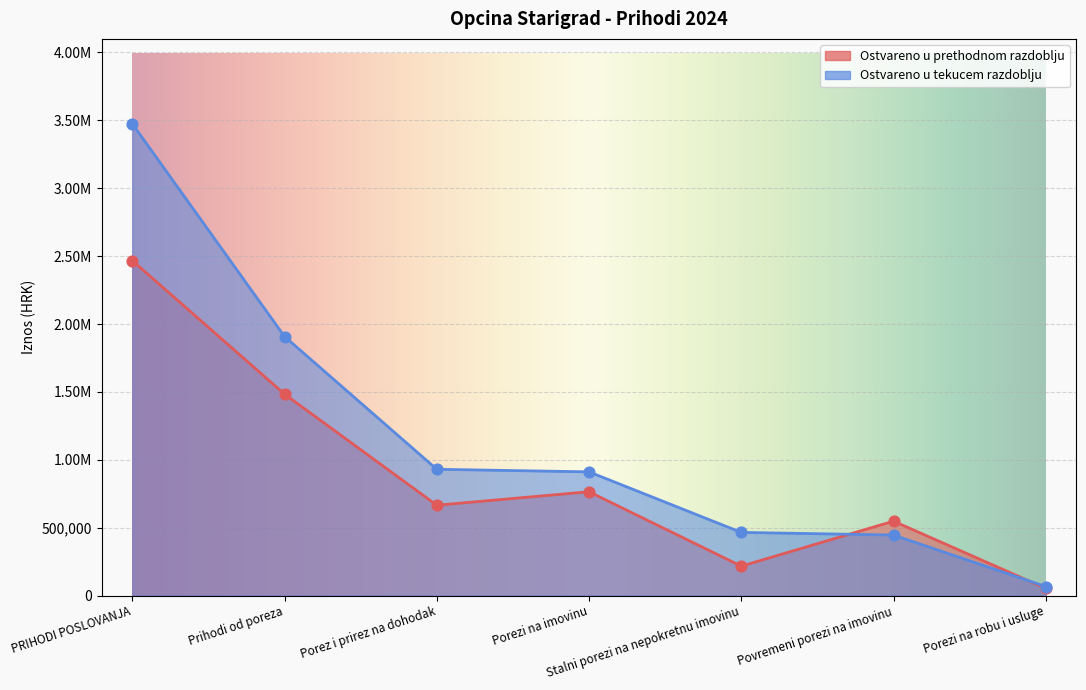

Which series contains the lowest Y value?

Ostvareno u prethodnom razdoblju